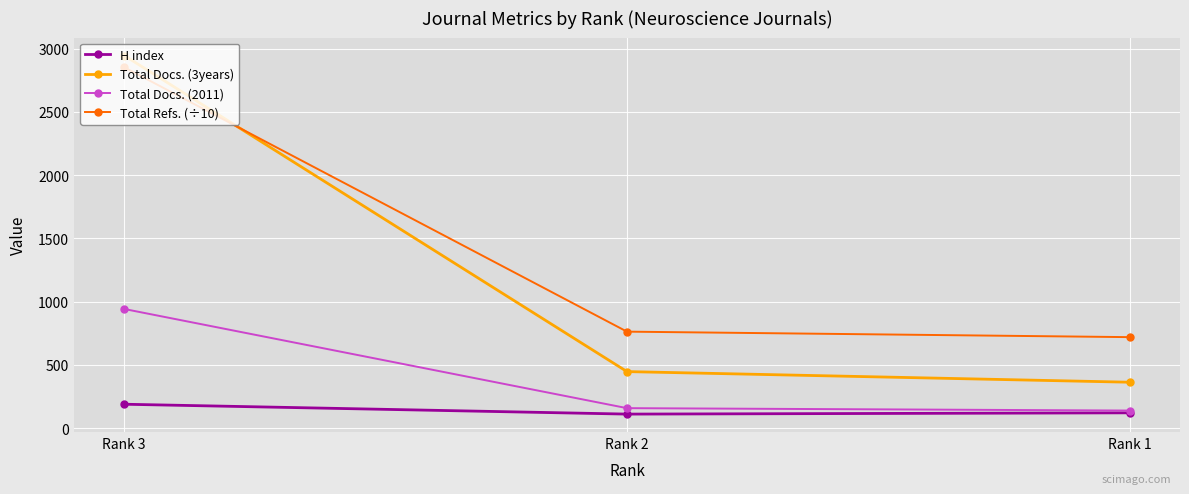

At how many categories does at least one series exceed 395?

3